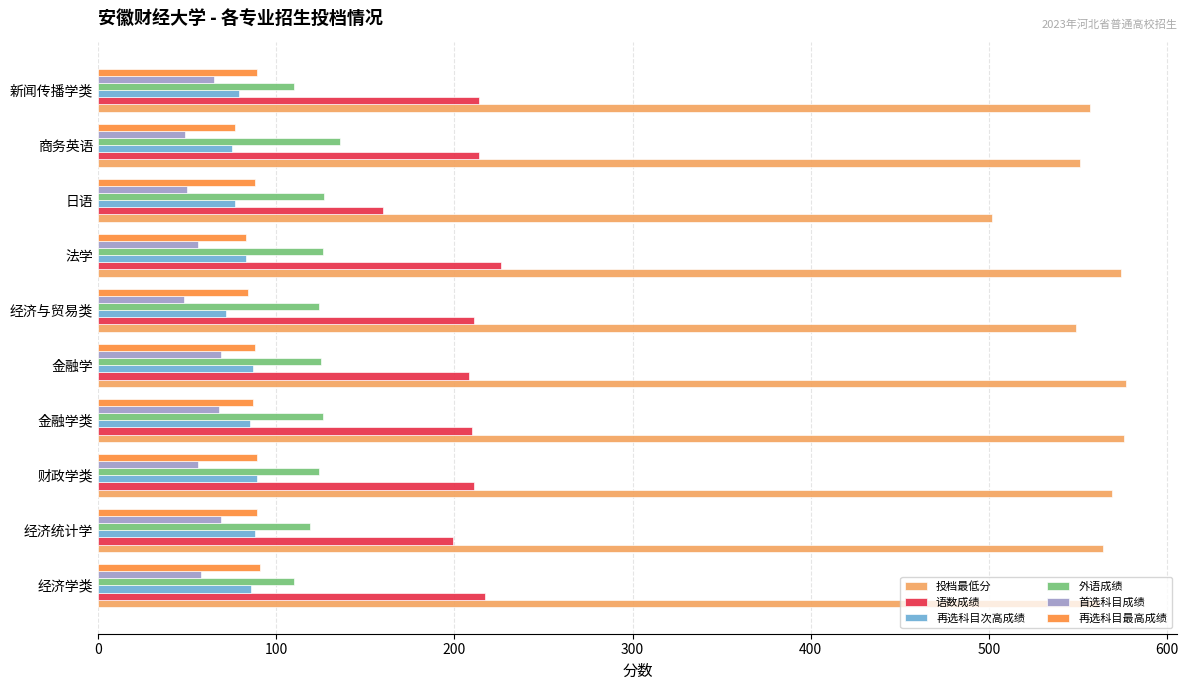

What is the minimum value shown in the chart?

48